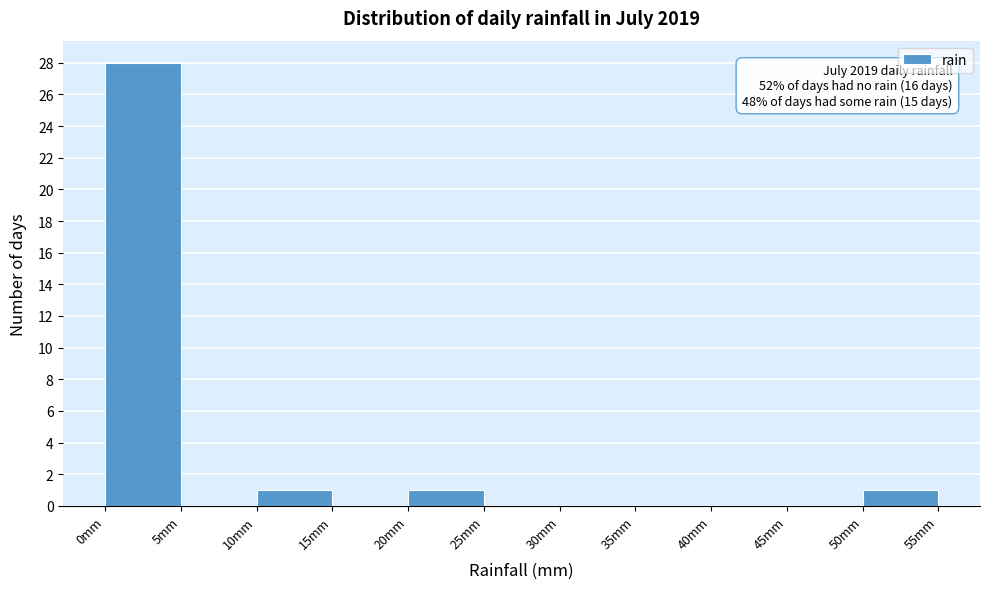

Which range on the x-axis has the tallest bar?

0 to 5